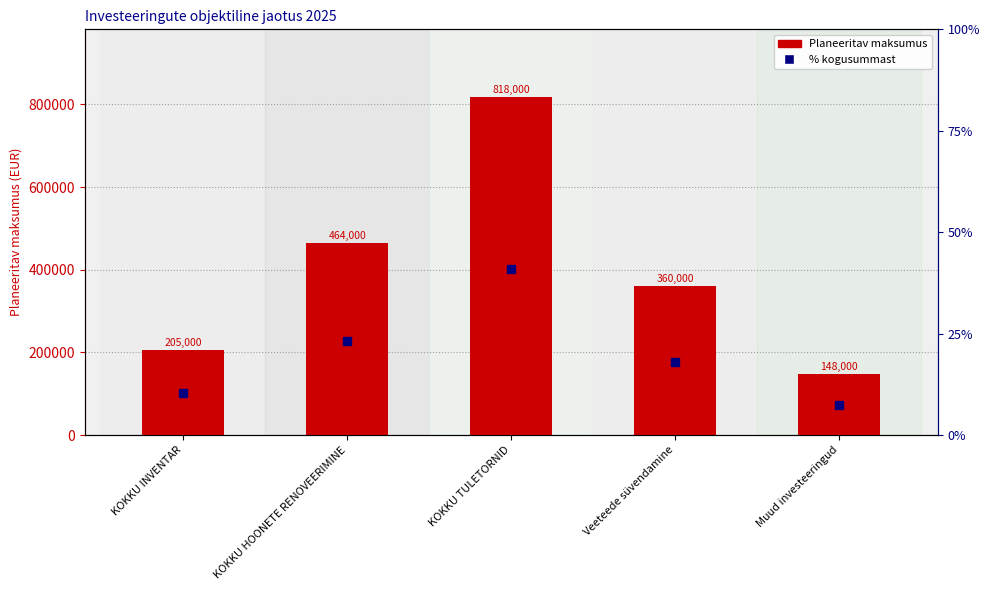

Is it true that Planeeritav maksumus equals 818000.0 at KOKKU TULETORNID?

True